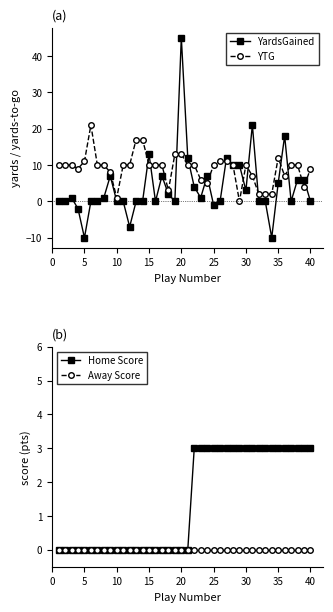

After their last crossing, which series has the higher values: YardsGained or Away Score?

YardsGained